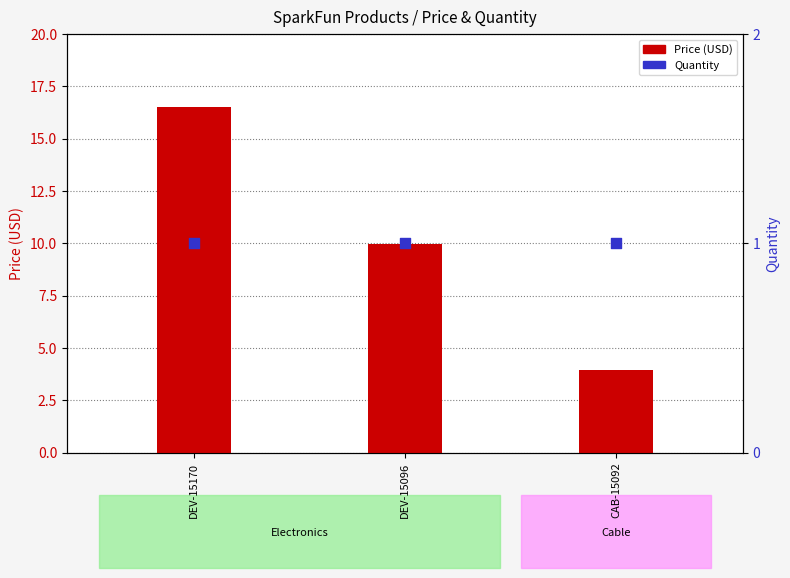

At which category is the sum across all series the highest?

DEV-15170